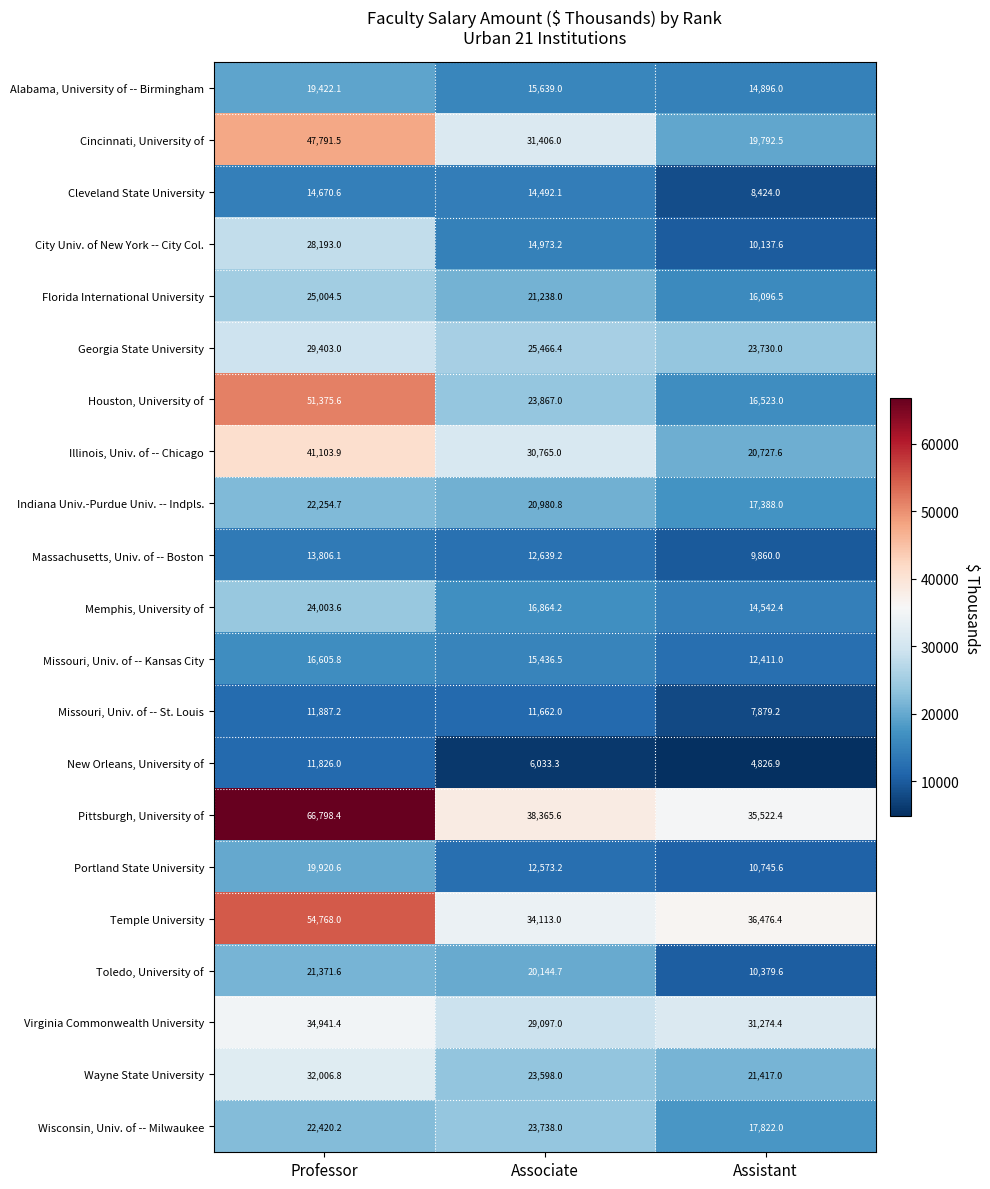

True or false: New Orleans, University of has a value of 11826.0 at Professor.

True